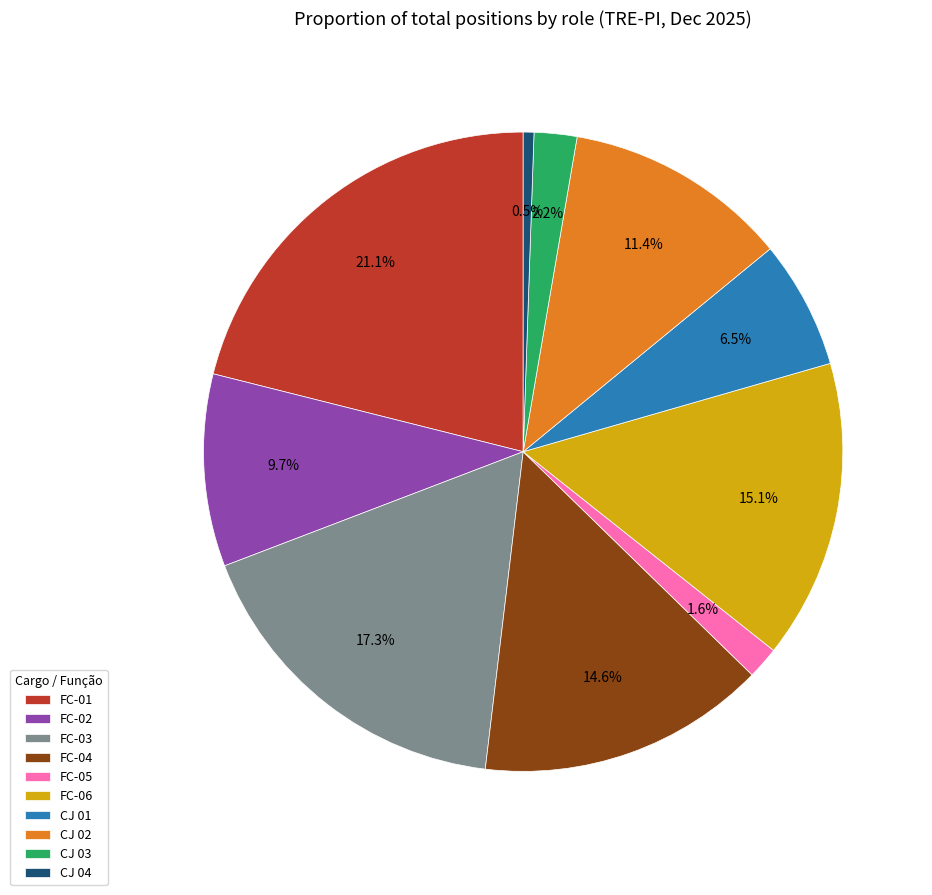

Which has a higher value, FC-02 or FC-03?

FC-03